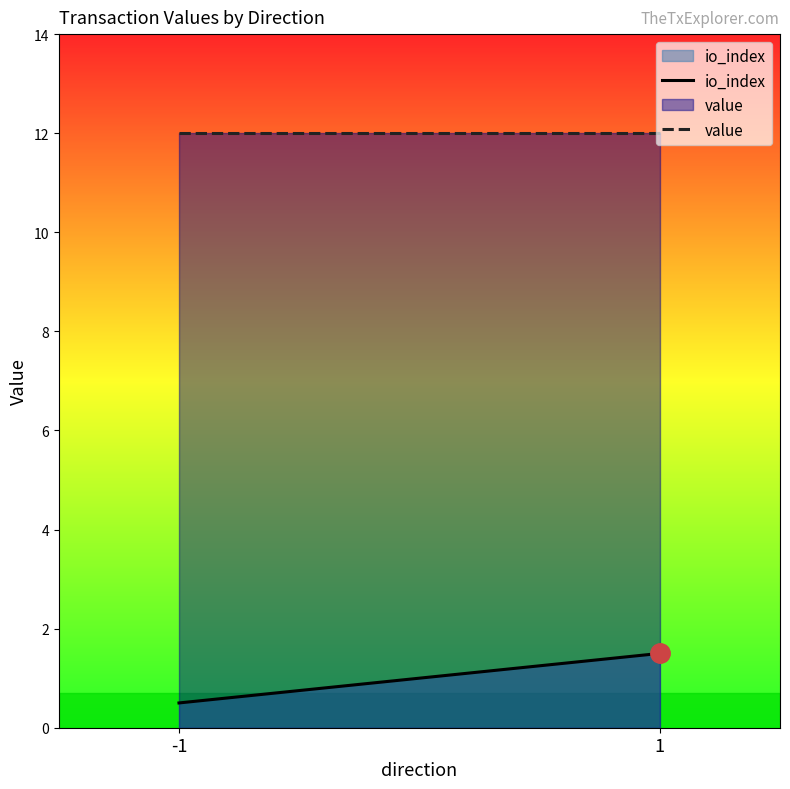

Does the chart display data point markers on the line(s)?

No